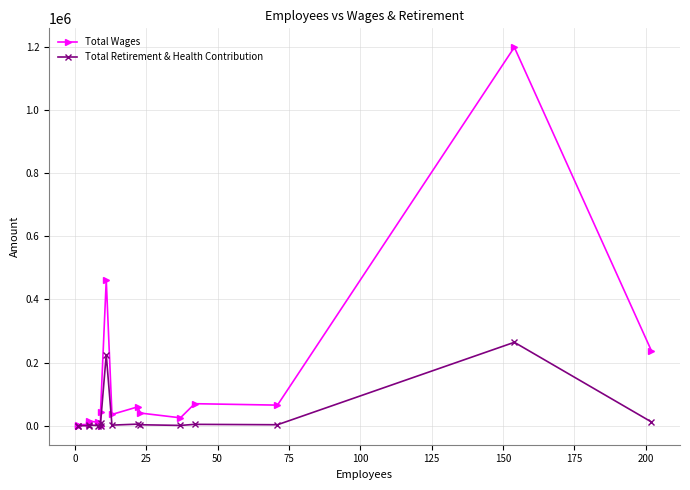

True or false: Total Wages and Total Retirement & Health Contribution intersect in this chart.

False